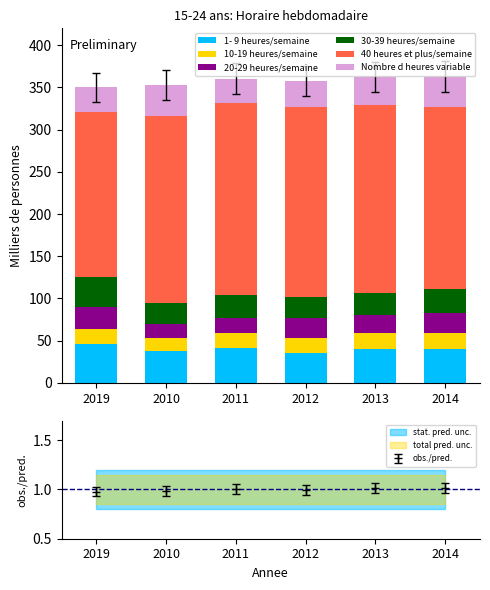

Is the value of 1- 9 heures/semaine at 2012 greater than the value of 30-39 heures/semaine at 2019?

Yes